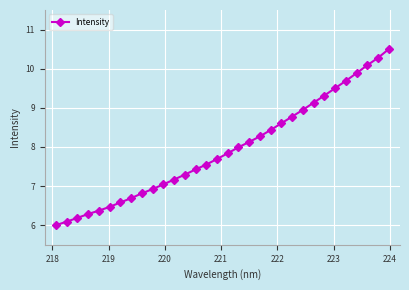

Does the chart have visible grid lines?

Yes